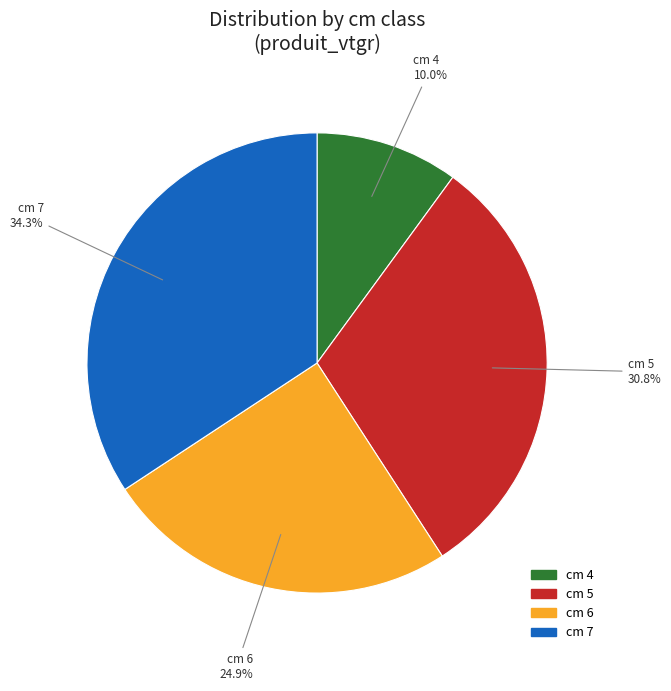

Is there a majority slice in this chart?

No